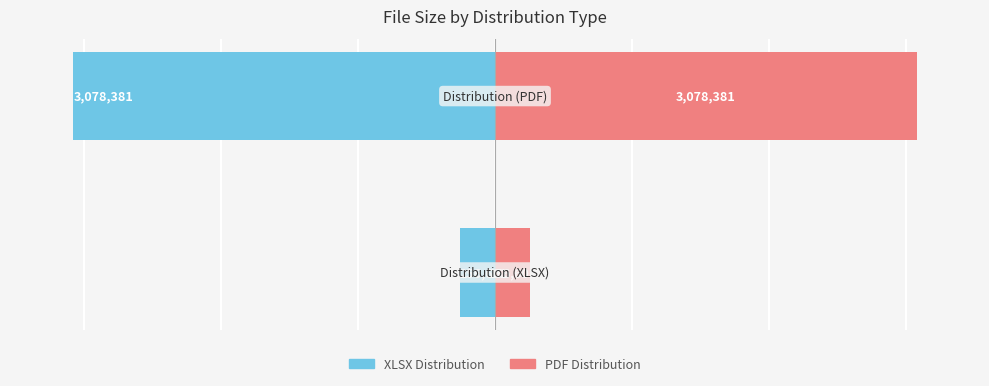

The value of byteSize (left) at 1 is -4630686. True or false?

False